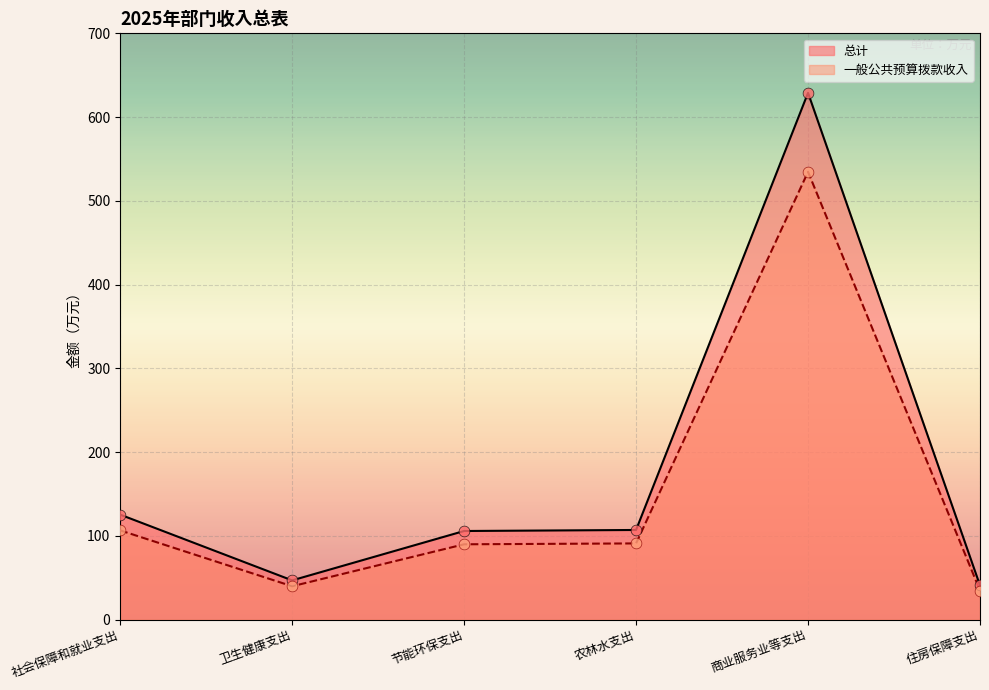

Which series reaches the maximum Y coordinate?

总计